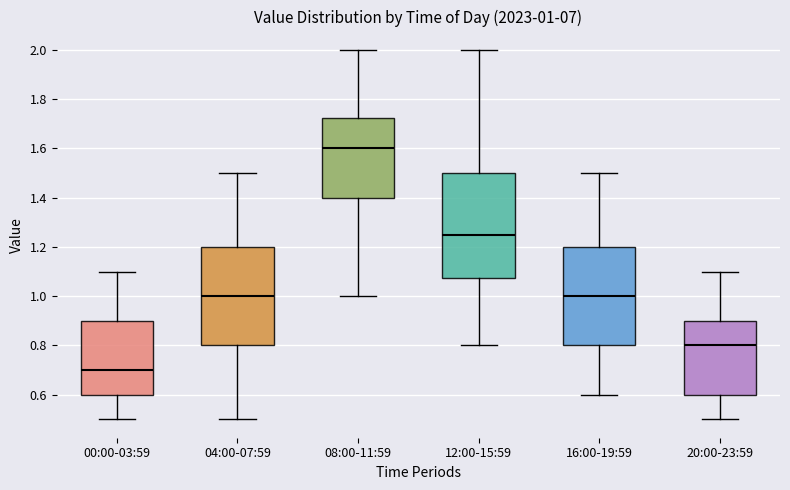

Which box's median line is the lowest?

00:00-03:59